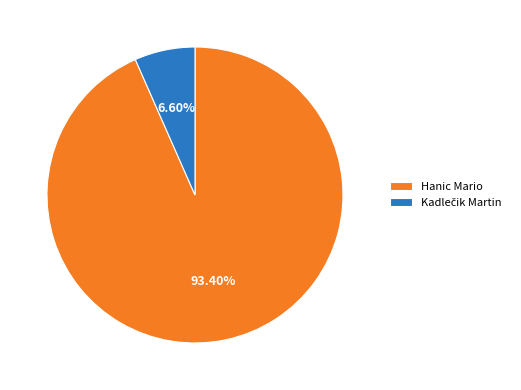

Is Hanic Mario the majority of the pie?

Yes